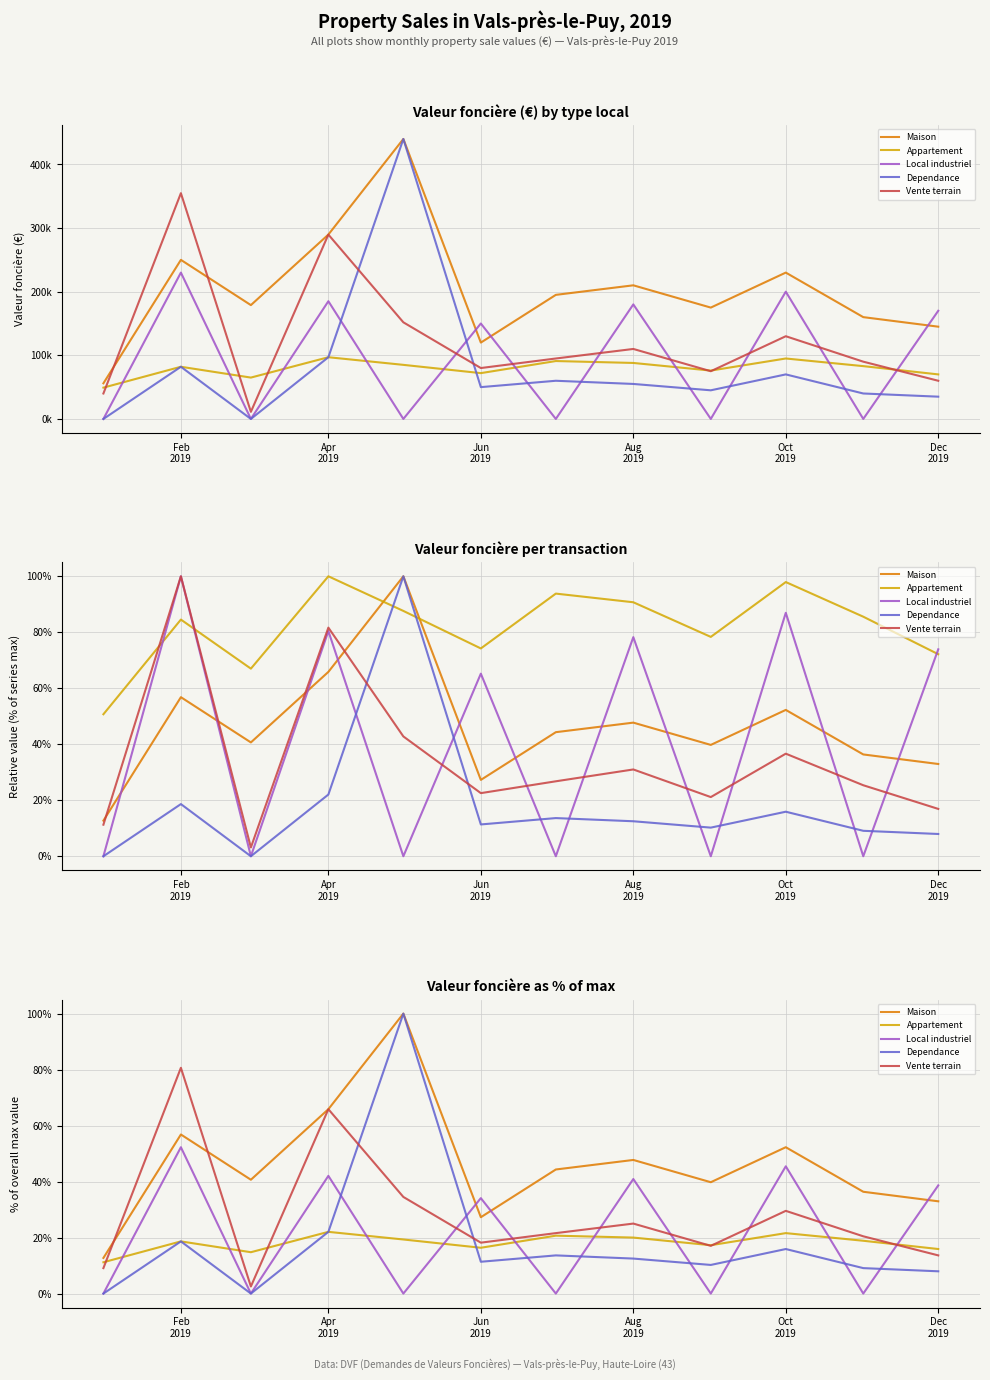

How many lines are shown in the chart?

5